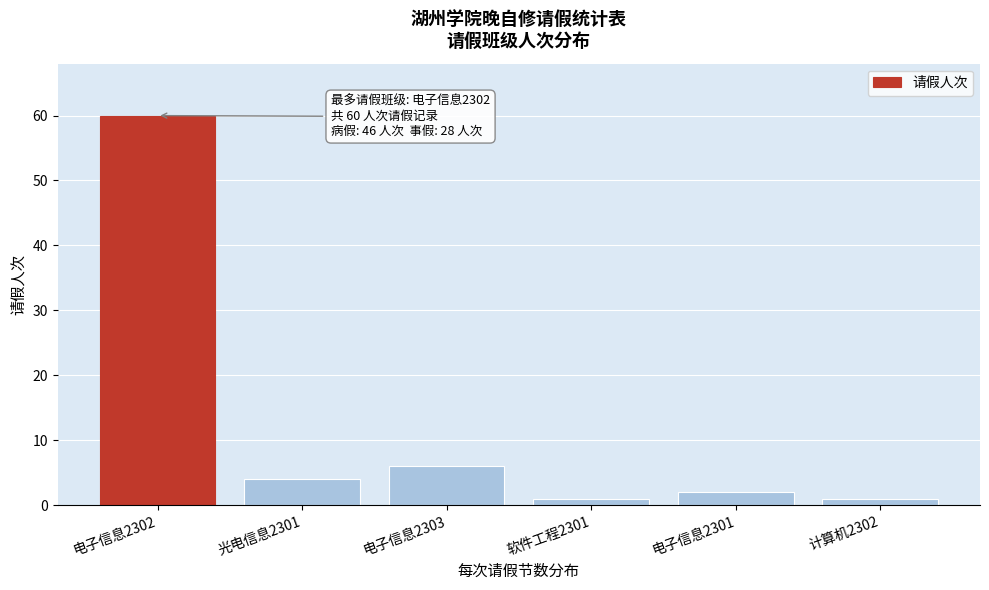

Reading left to right, list all the values displayed in this chart.

60	4	6	1	2	1